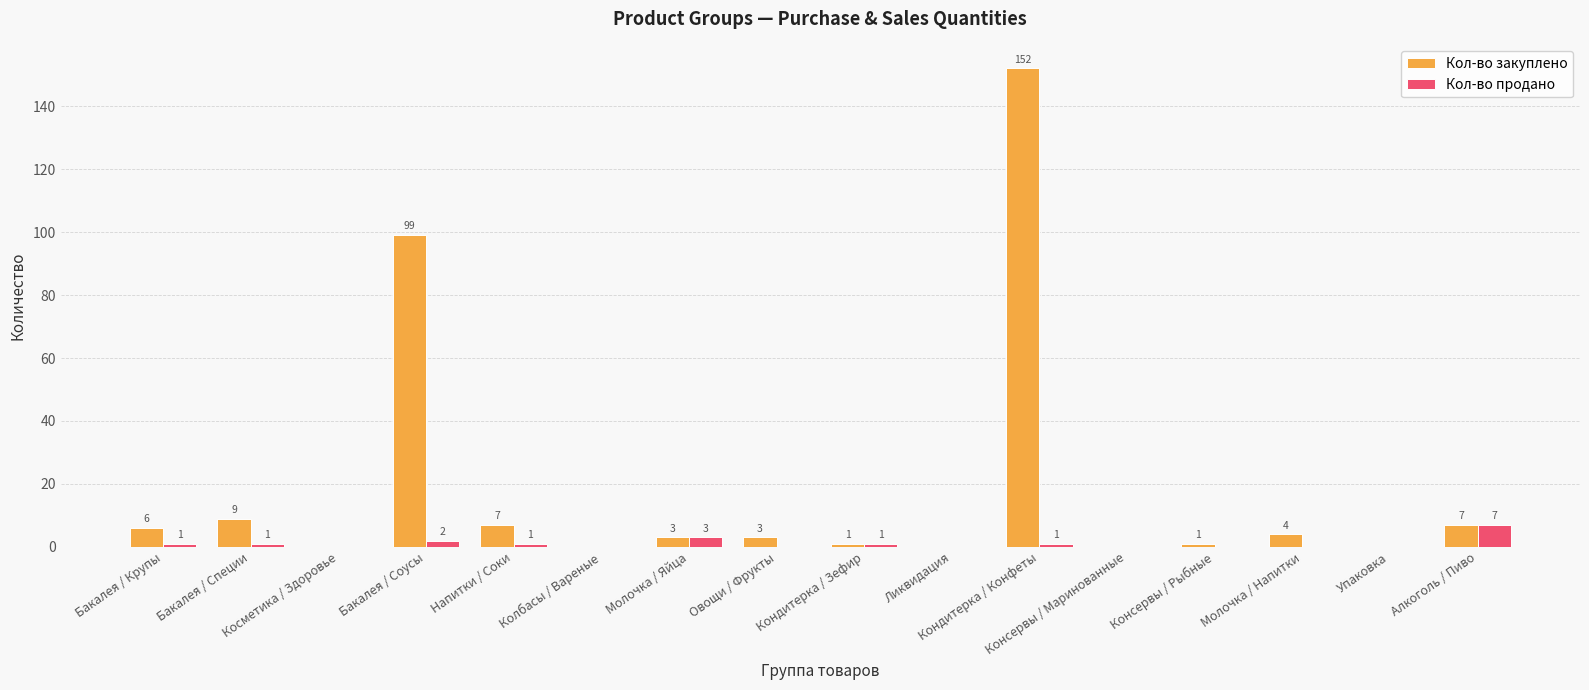

What is the highest value of the Кол-во продано series?

7